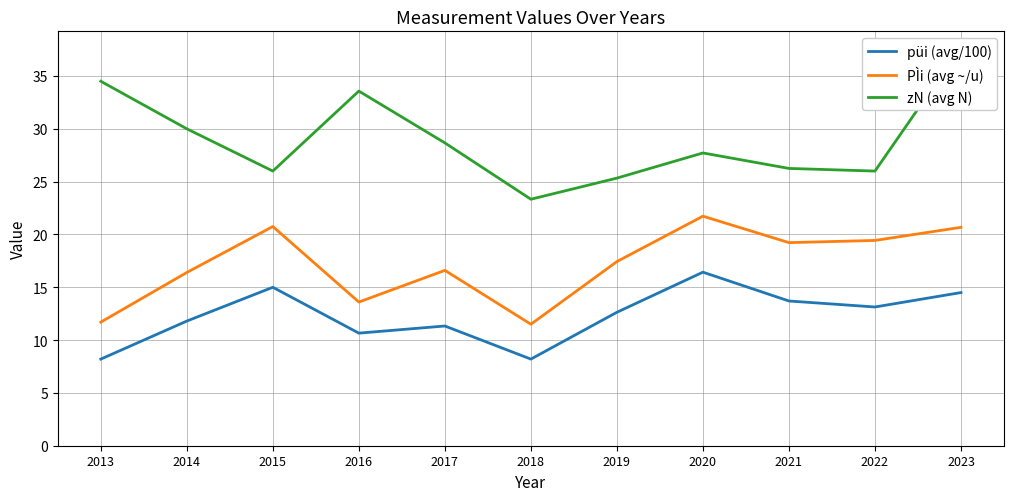

Which series has the largest total across all categories?

zN (avg N)